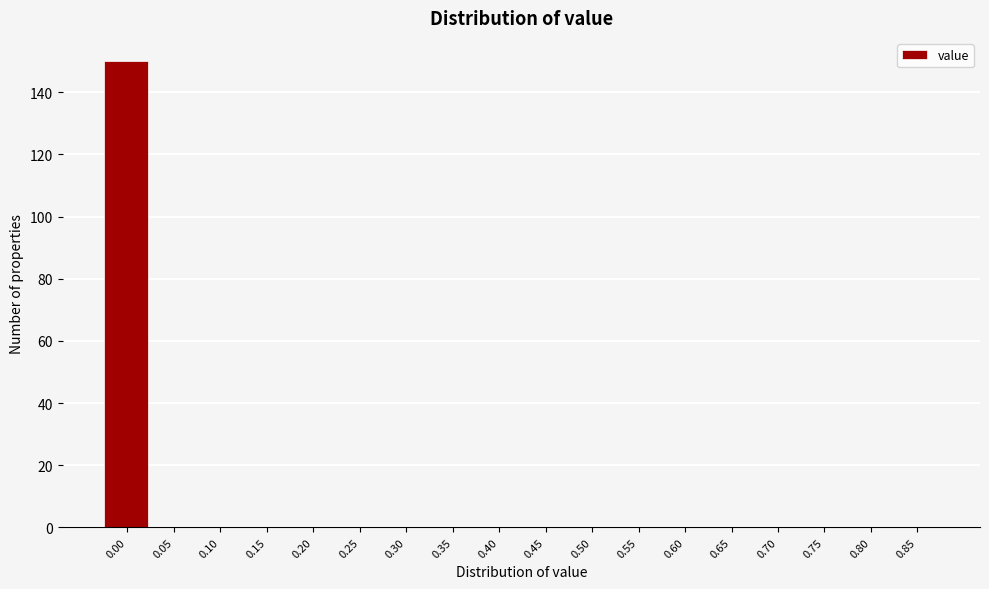

Reading left to right, transcribe all the data shown in this chart.

0.00=150	0.05=0	0.10=0	0.15=0	0.20=0	0.25=0	0.30=0	0.35=0	0.40=0	0.45=0	0.50=0	0.55=0	0.60=0	0.65=0	0.70=0	0.75=0	0.80=0	0.85=0